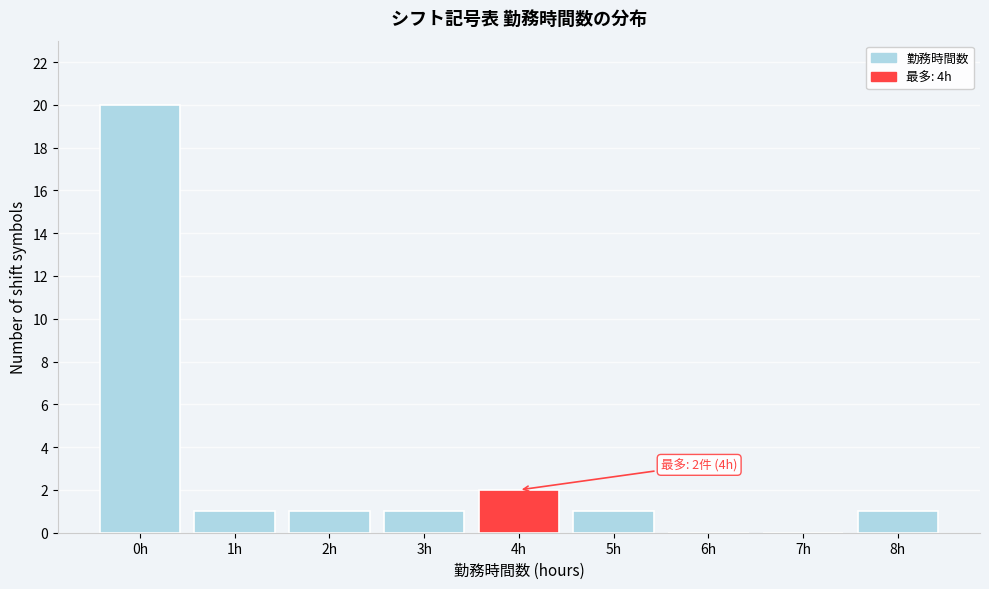

Reading left to right, transcribe all the data shown in this chart.

0h=20	1h=1	2h=1	3h=1	4h=2	5h=1	6h=0	7h=0	8h=1